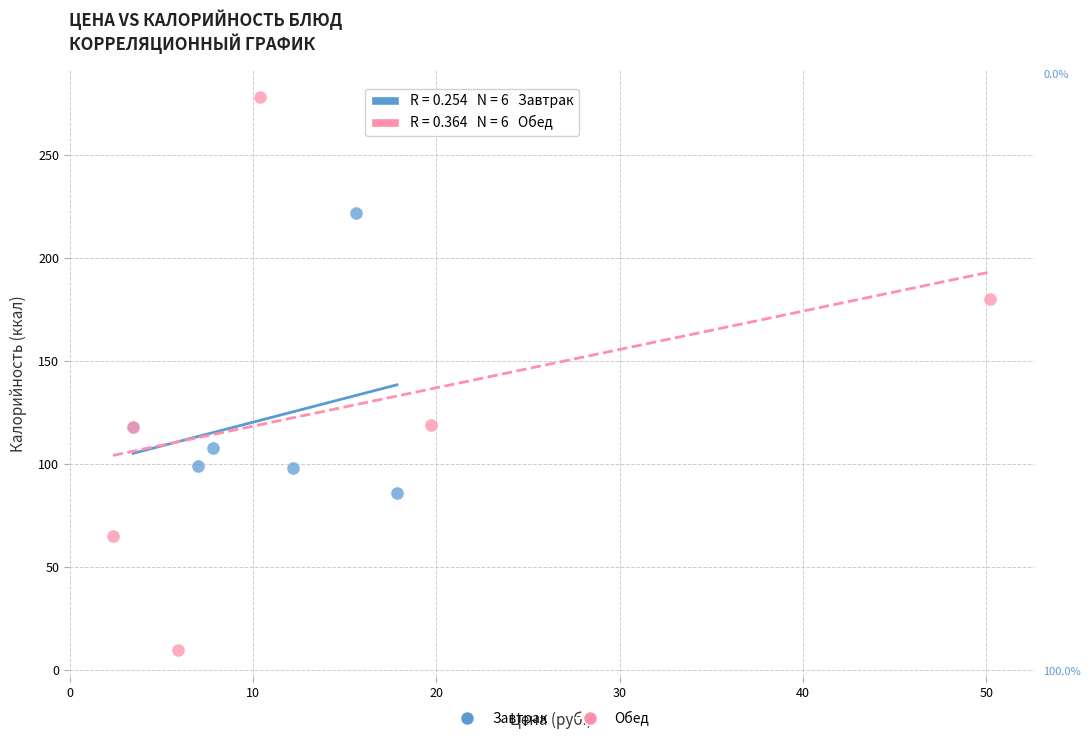

Which series contains the lowest Y value?

Обед